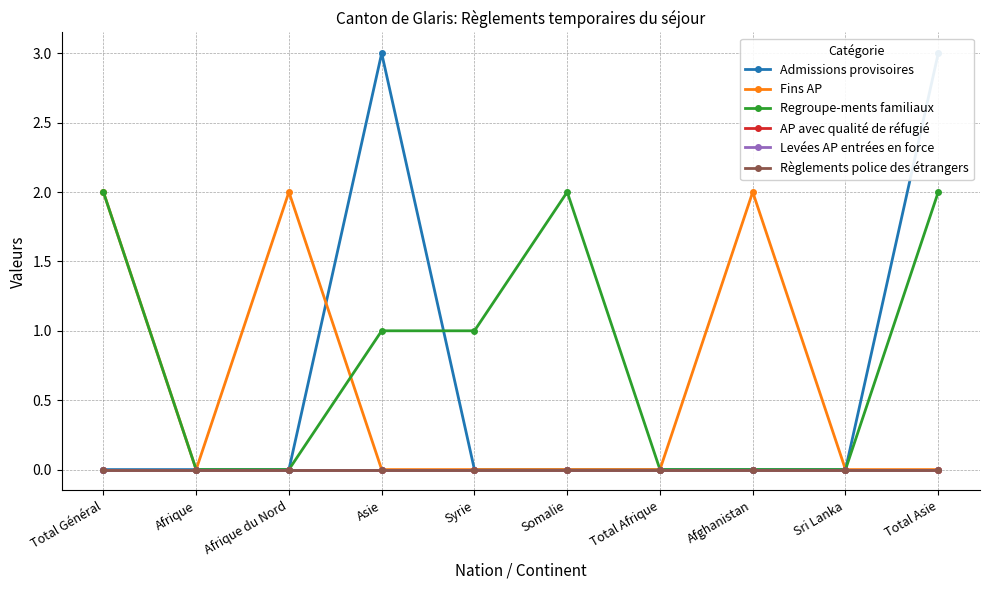

True or false: AP avec qualité de réfugié has more than 0 interior local peaks.

False